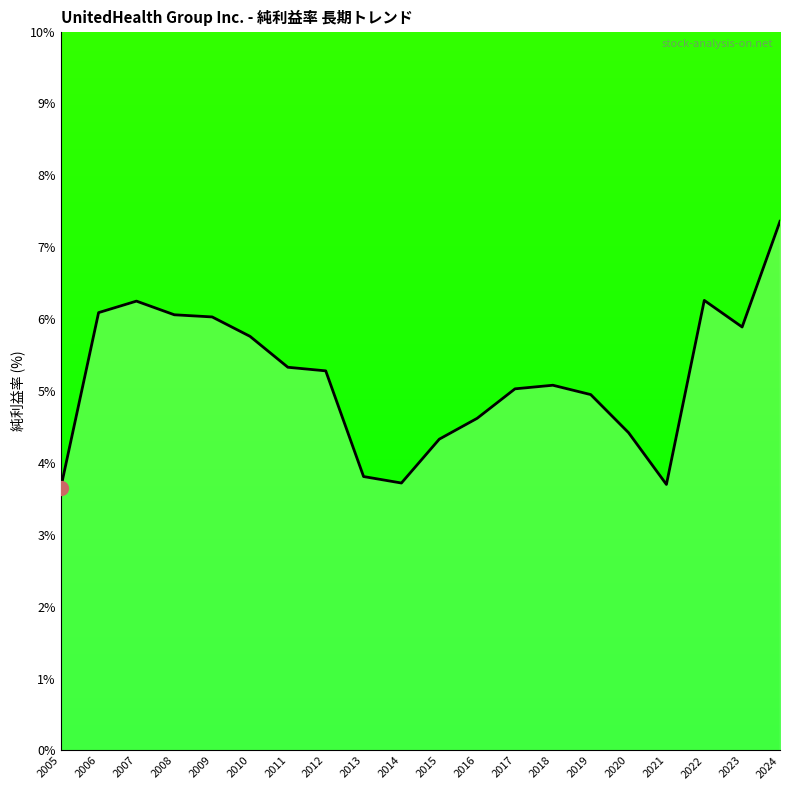

The value at 2008 is 6.1. True or false?

True